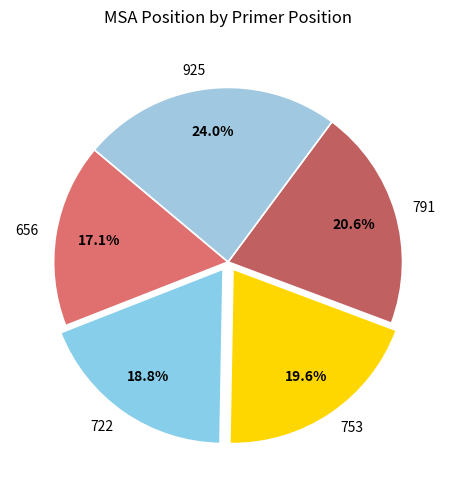

What percentage is NOT represented by 791?

79.4%